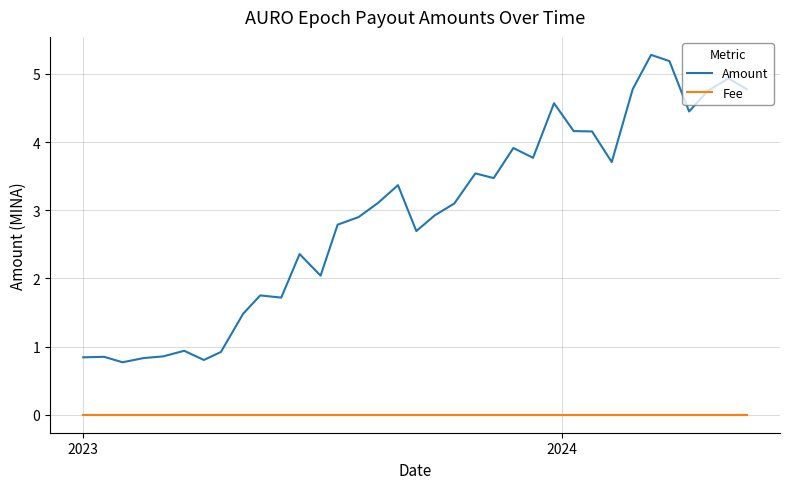

What are all the series names shown in the legend?

Amount, Fee